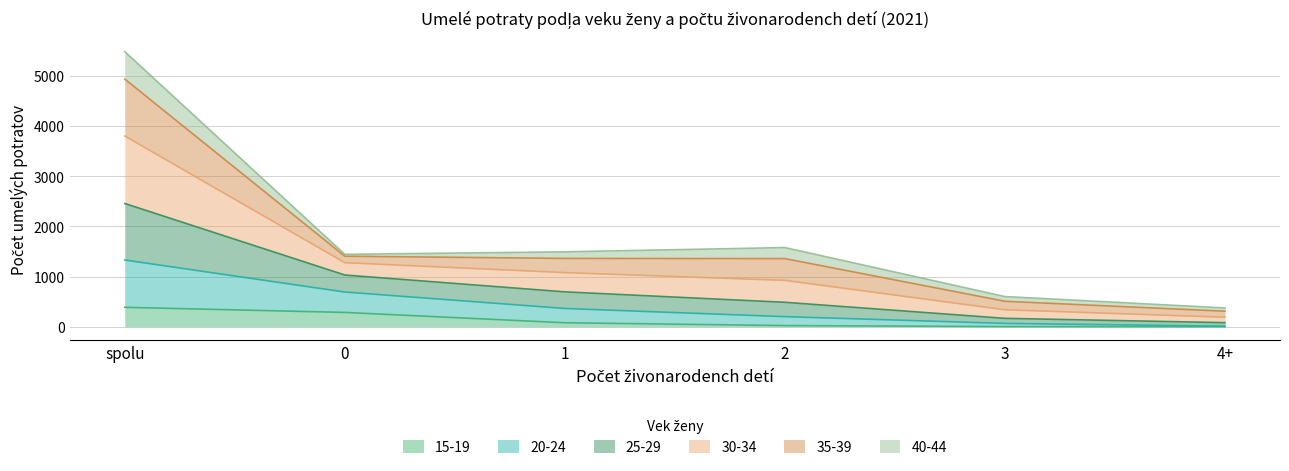

Is it true that 15-19 equals 386 at spolu?

True